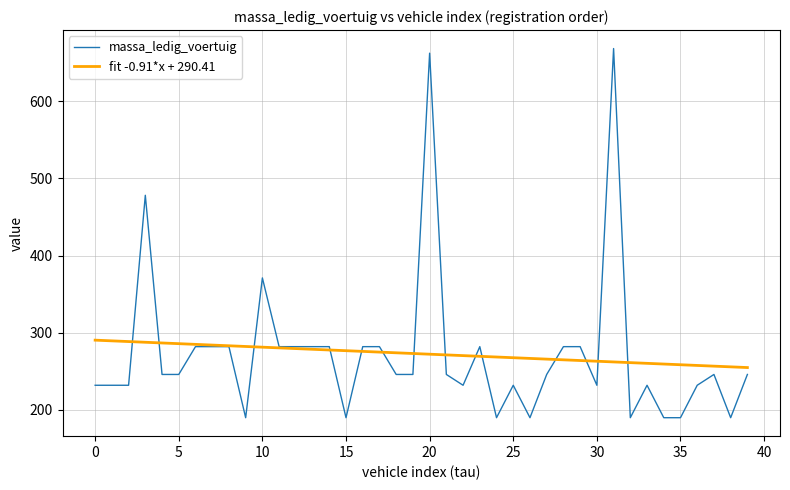

What is the maximum value shown in the chart?

668.0